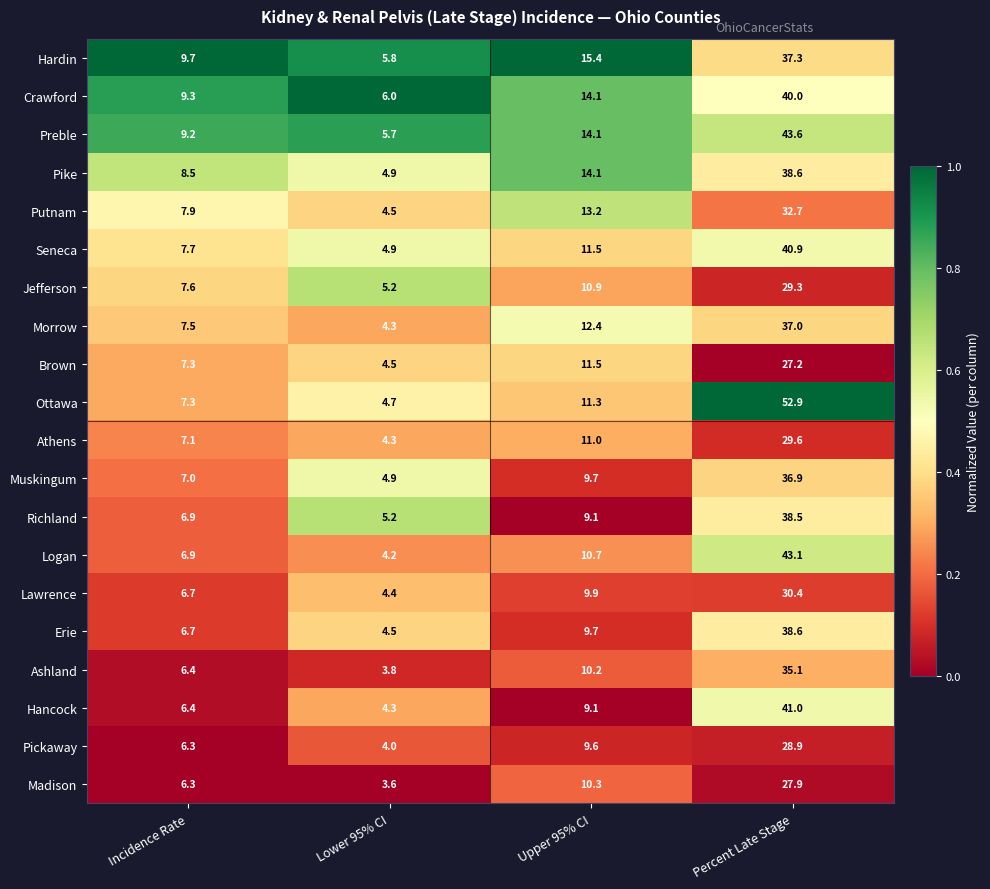

At which label is Crawford closest to 23?

Upper 95% CI